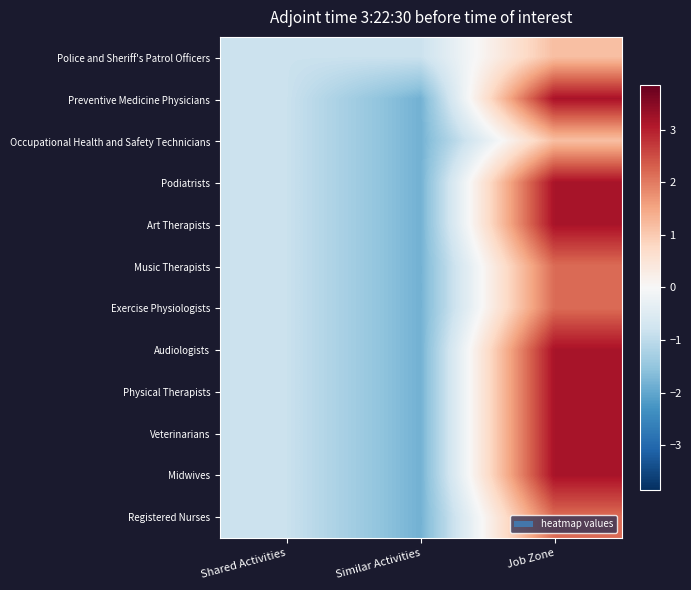

Which label corresponds to the largest value in the chart?

Job Zone